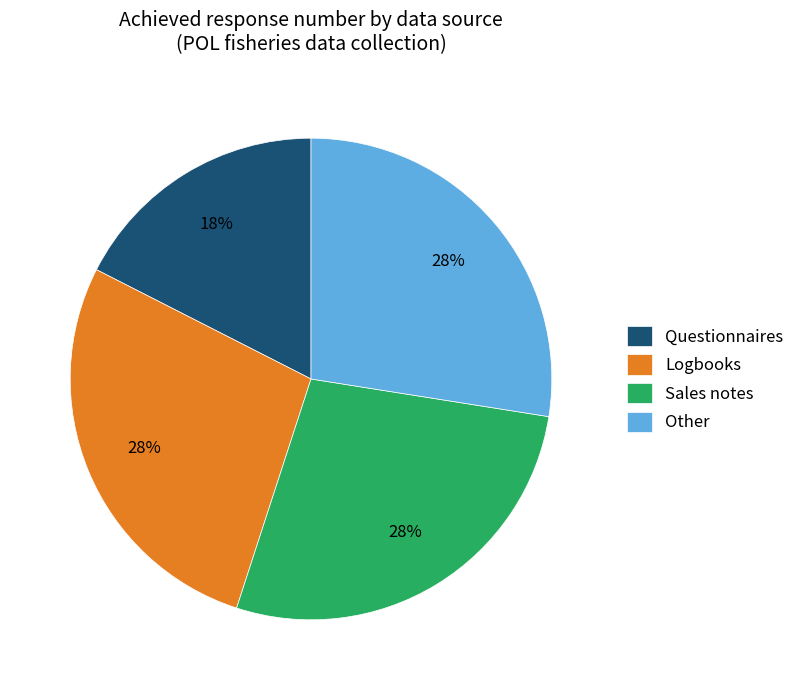

Does Sales notes account for over 50% of the chart?

No